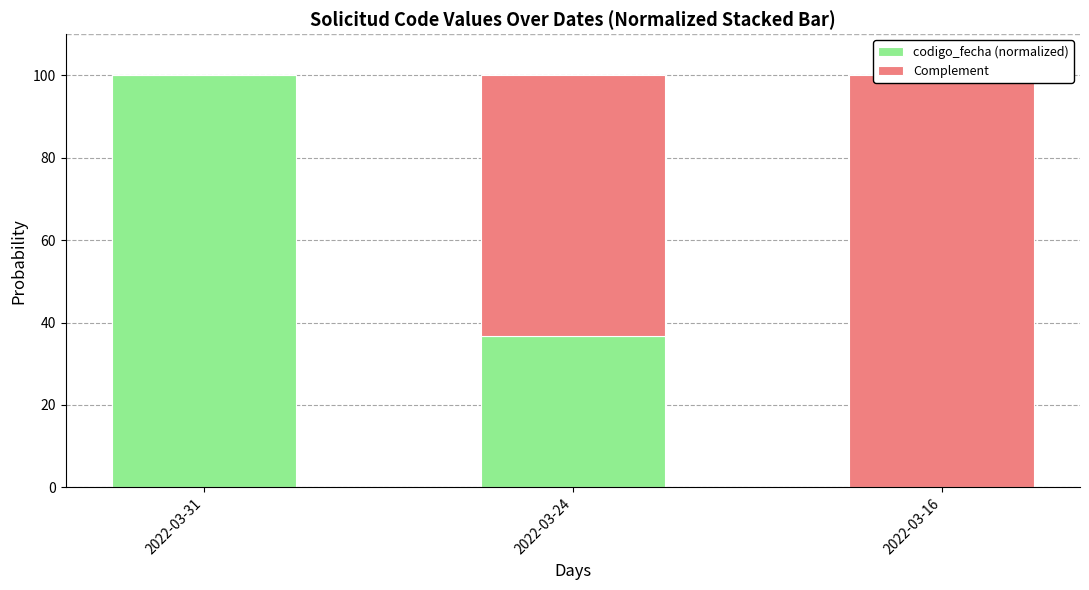

What is the sum of the Complement values at 2022-03-31 and 2022-03-16?

100.0